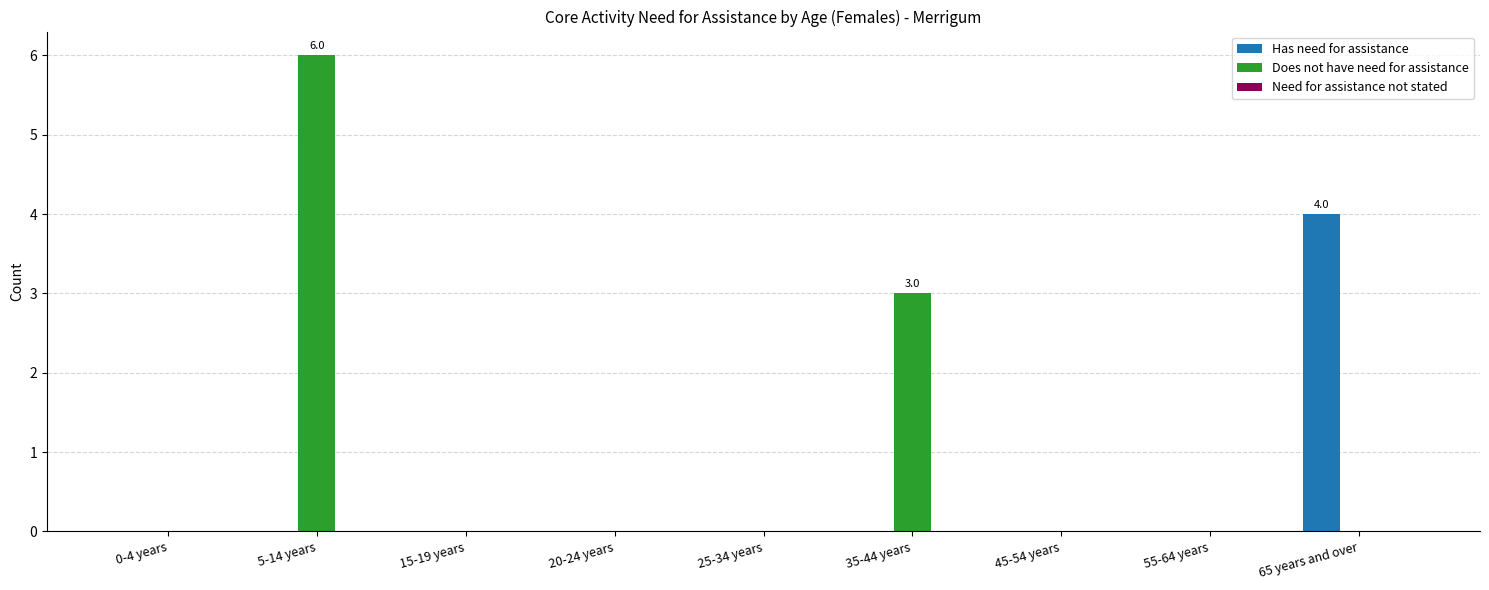

True or false: Does not have need for assistance has a value of 0 at 25-34 years.

True